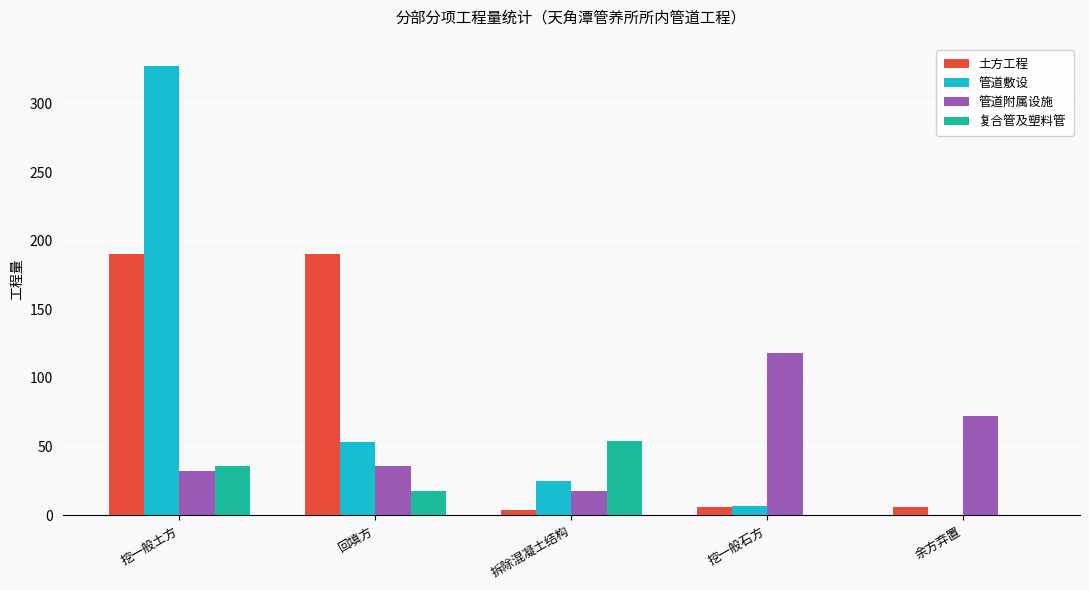

At which label is 管道附属设施 closest to 68?

余方弃置